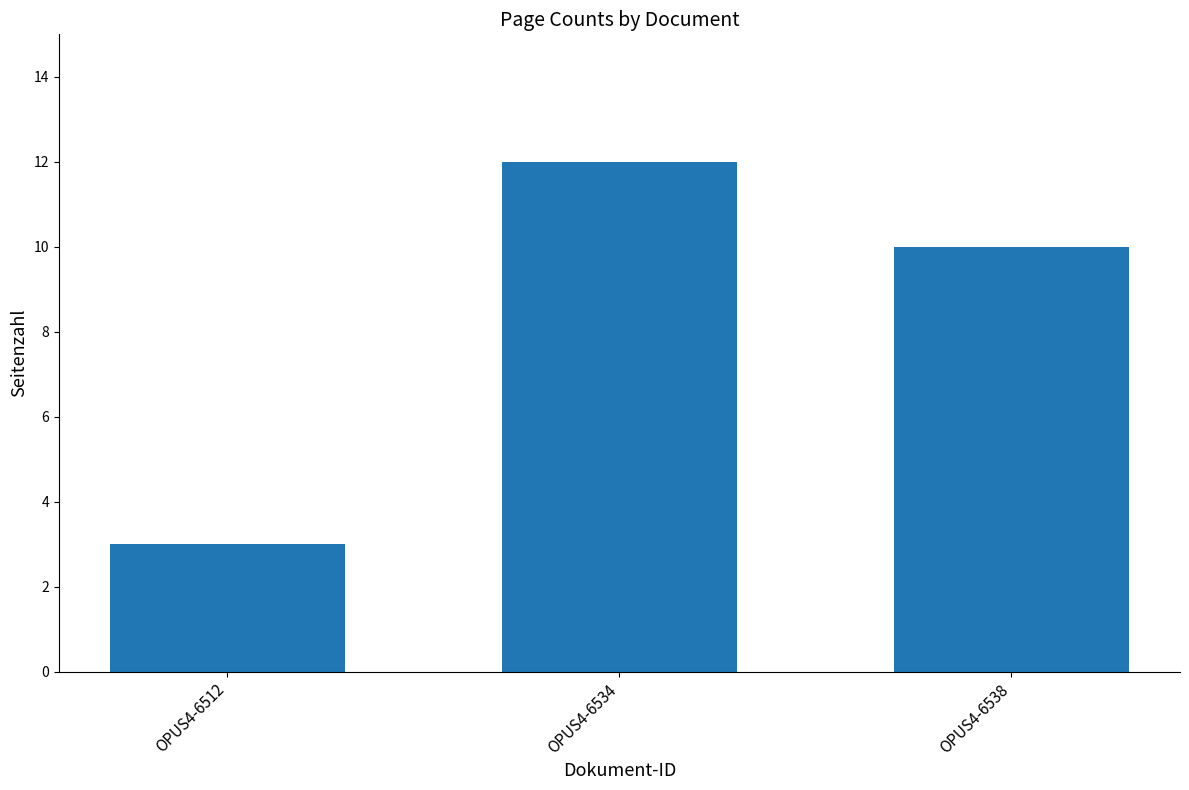

What is the difference between the maximum and minimum values?

9